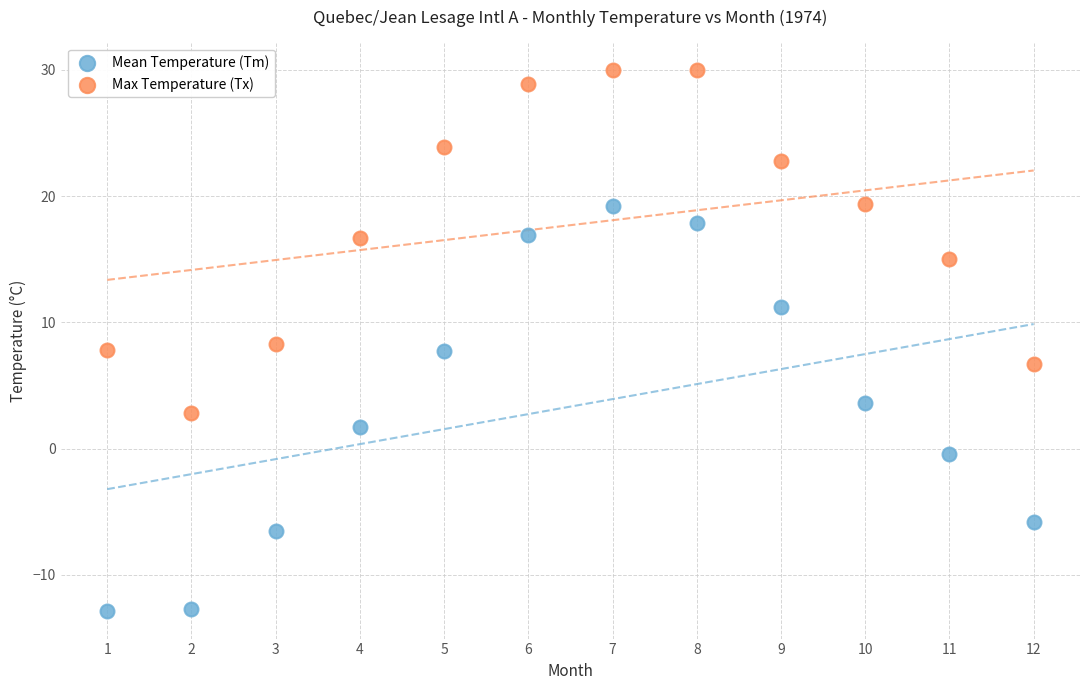

Across all data points, what is the range of Y values (max minus min)?

42.9